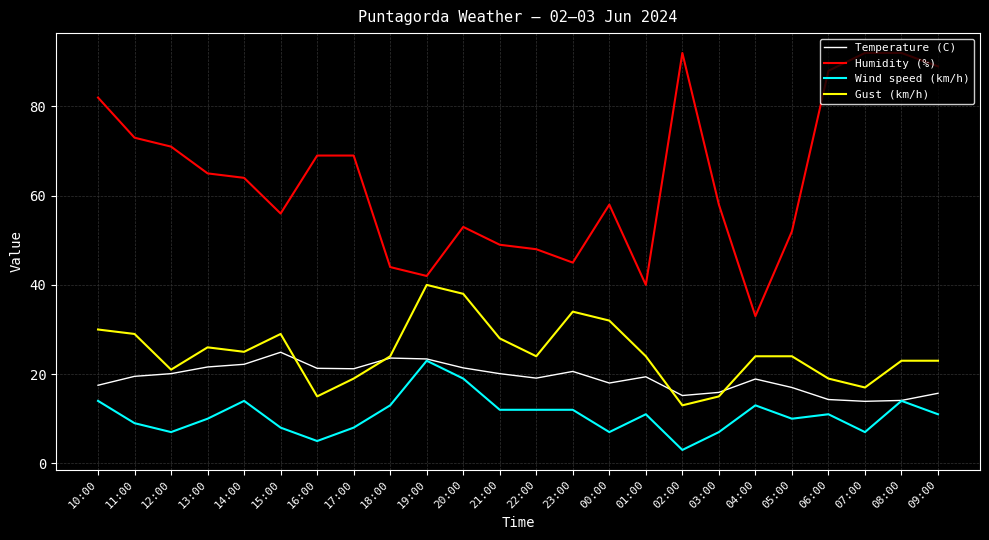

True or false: Humidity (%) and Gust (km/h) intersect in this chart.

False